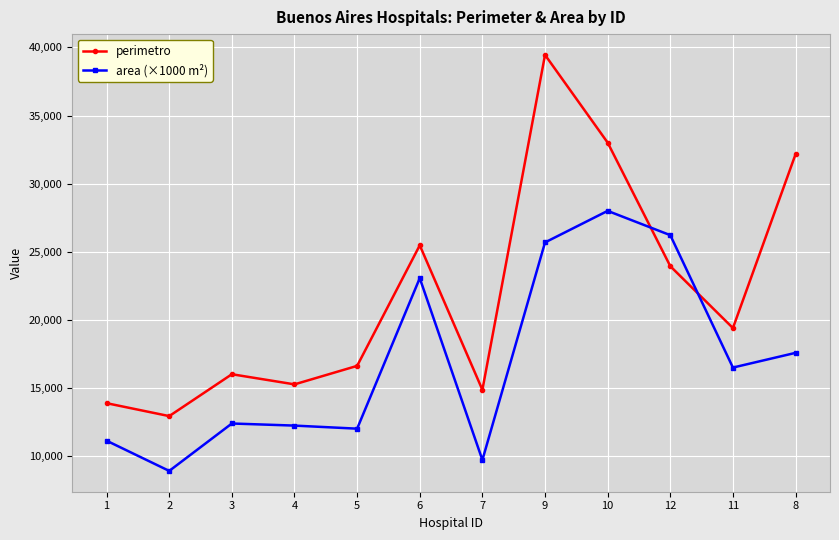

Which series changed the most between 6 and 9?

perimetro